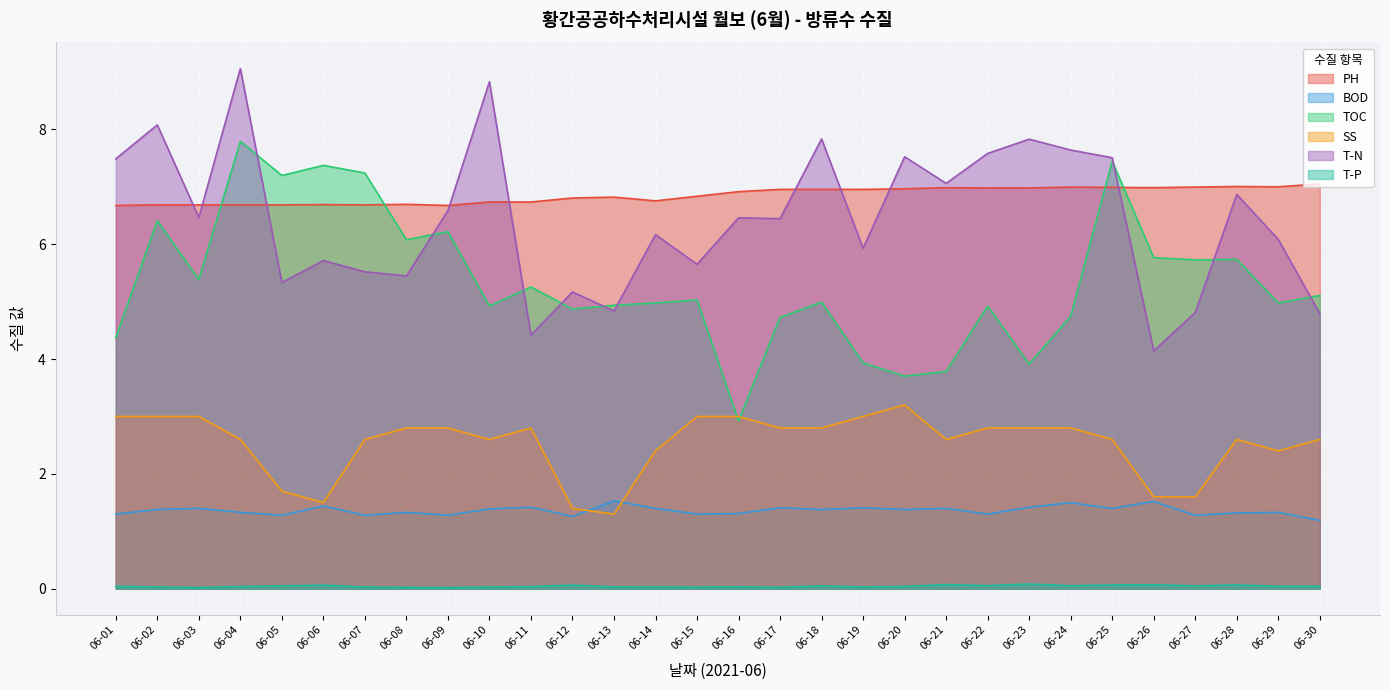

Rank the series at 06-10 from lowest to highest value.

T-P, BOD, SS, TOC, PH, T-N